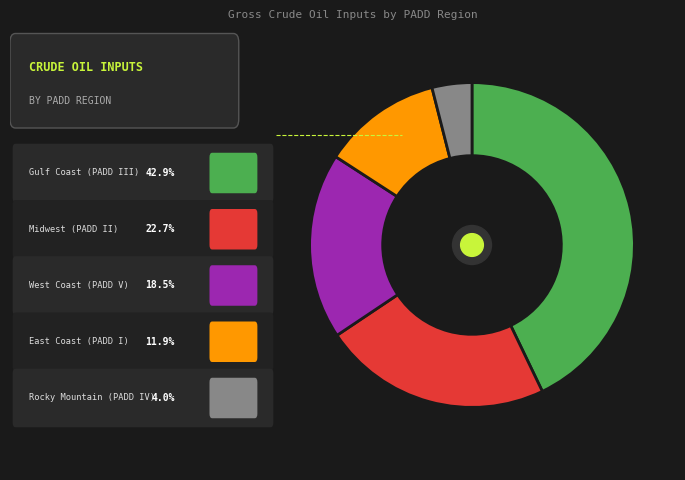

Is there any slice that represents more than half of the pie?

No